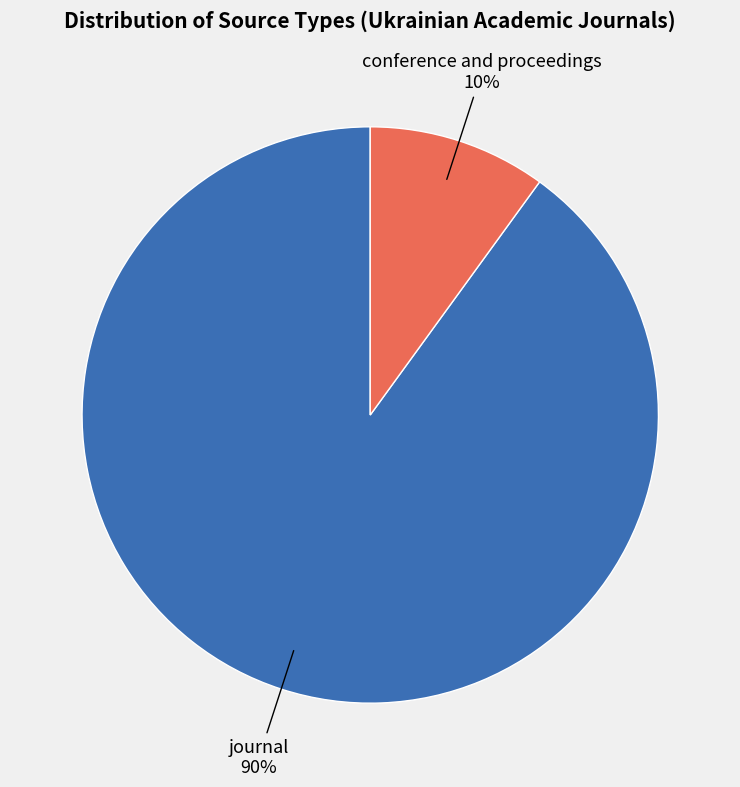

Is conference and proceedings the majority of the pie?

No